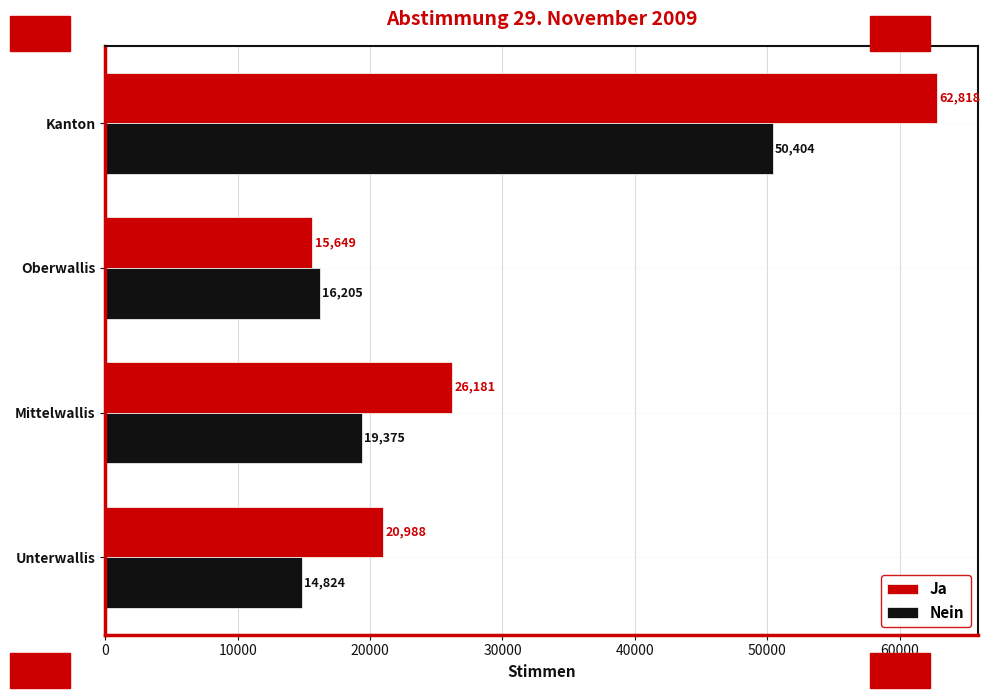

At which category is the sum across all series the highest?

Kanton